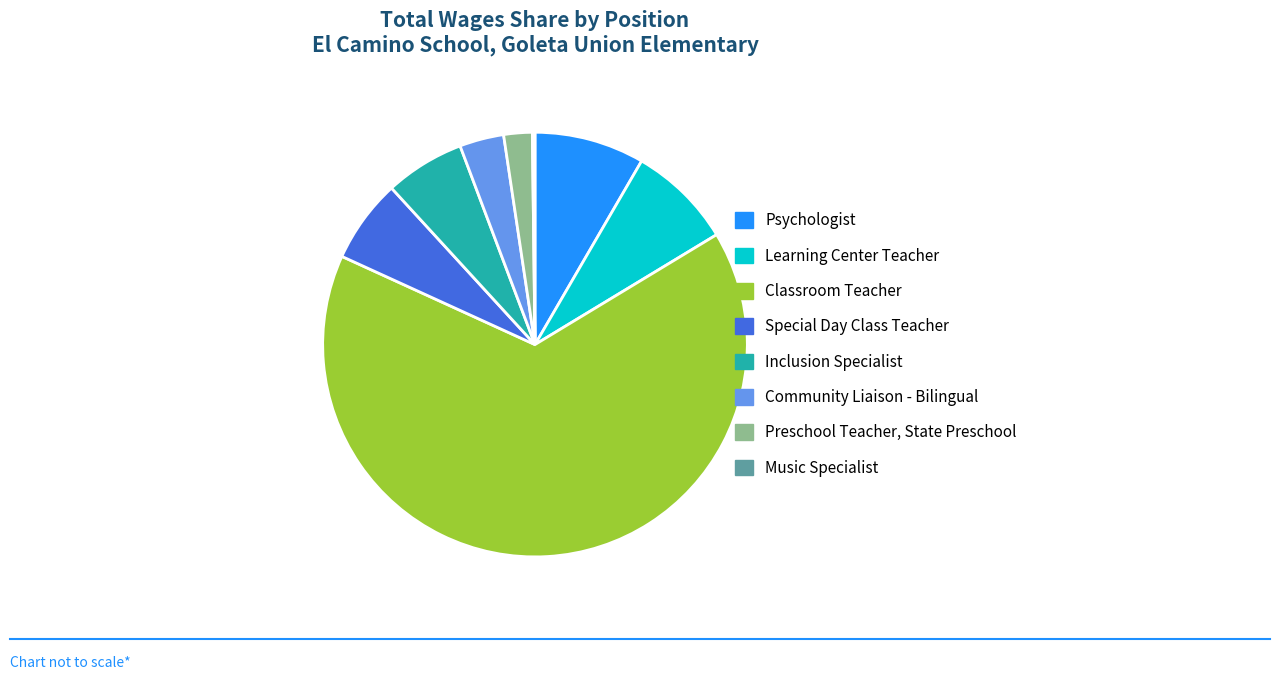

Do Preschool Teacher, State Preschool and Learning Center Teacher together represent more than half of the pie?

No